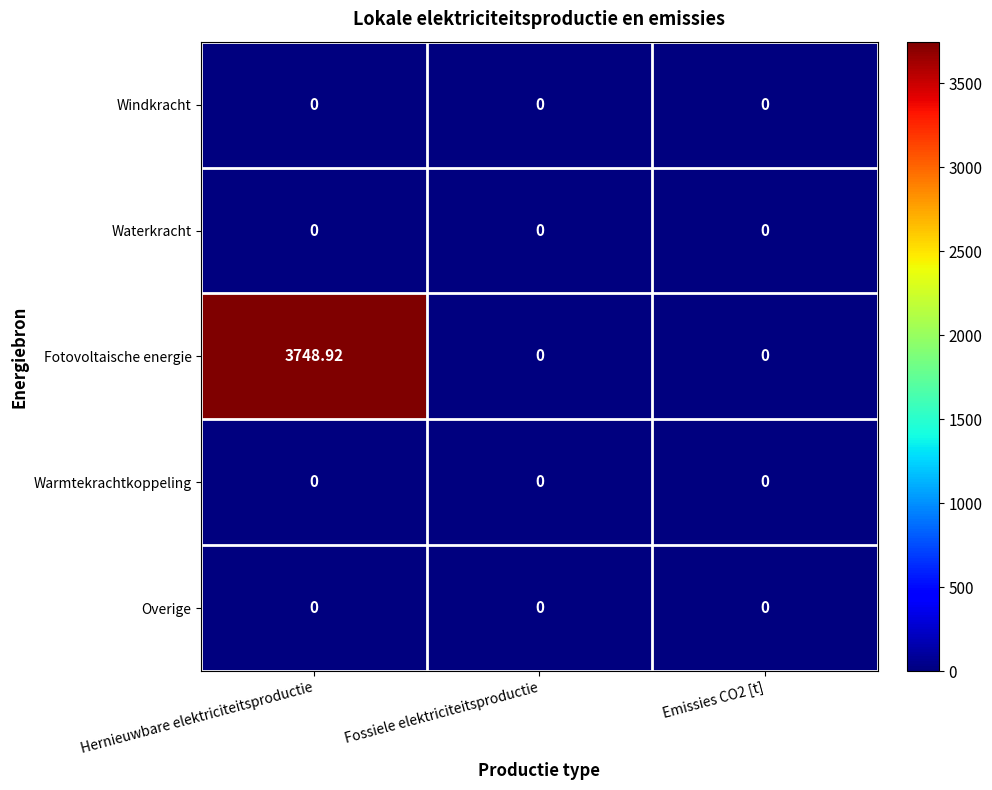

Which series has the widest spread of values?

Fotovoltaische energie